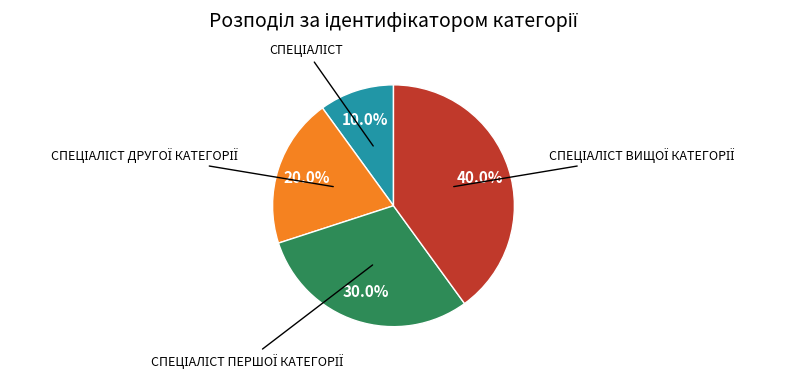

Is there any slice that represents more than half of the pie?

No